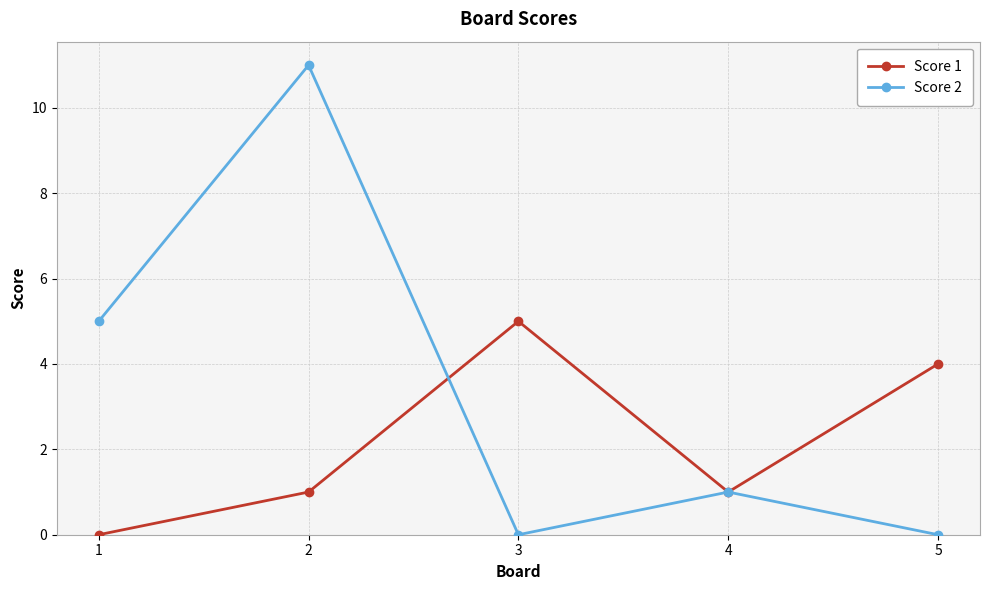

What is the value of the Score 1 point at the 4th from the left?

1